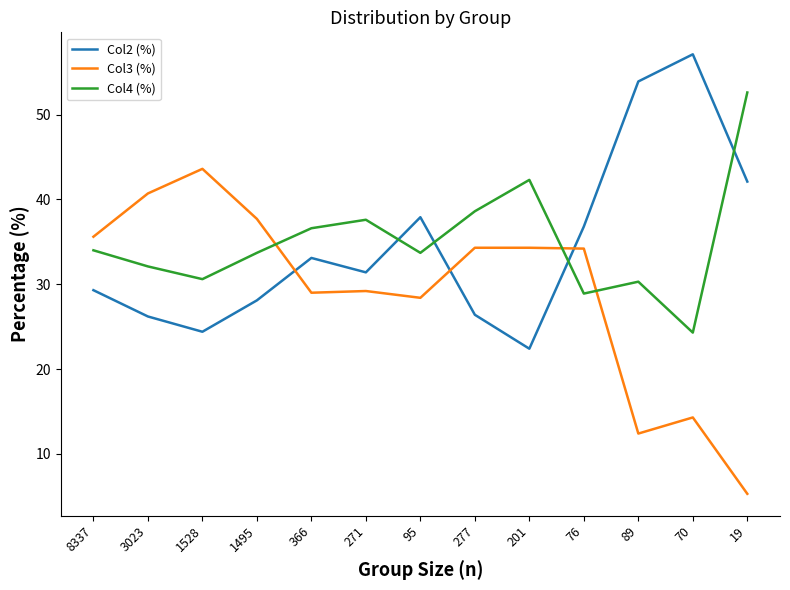

What is the minimum value for Col2 (%)?

22.4